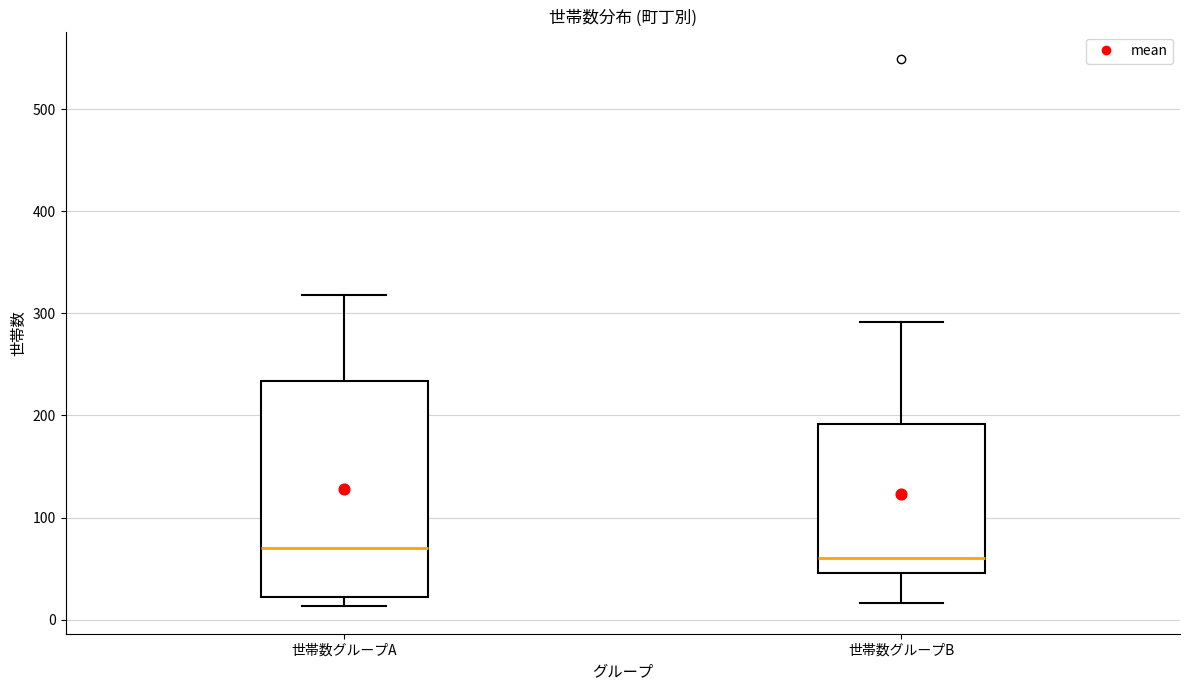

Where does the median line of the box for 世帯数グループB sit on the y-axis? The values are not printed on the chart, so give them approximately, as read against the axis.

60